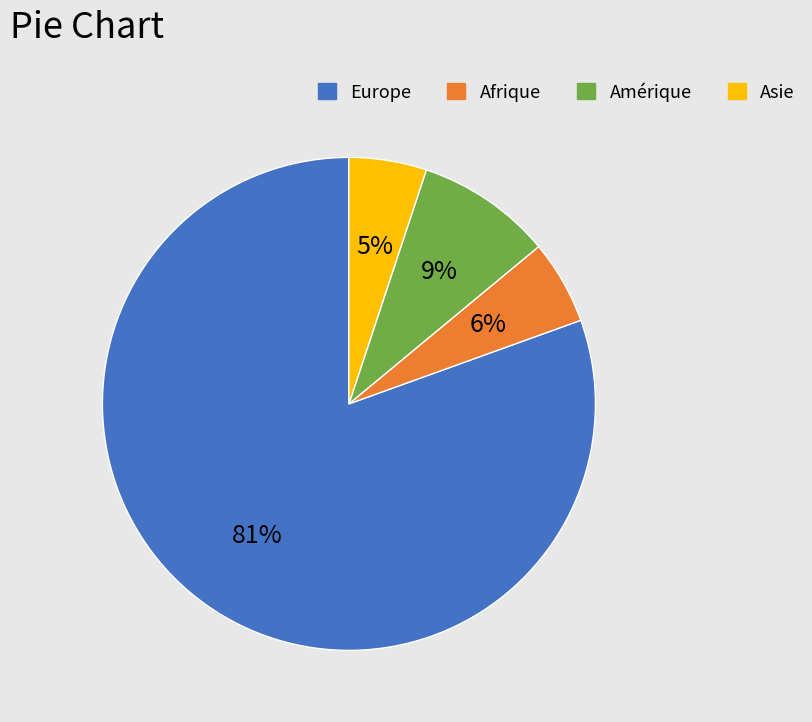

Is there any slice that represents more than half of the pie?

Yes